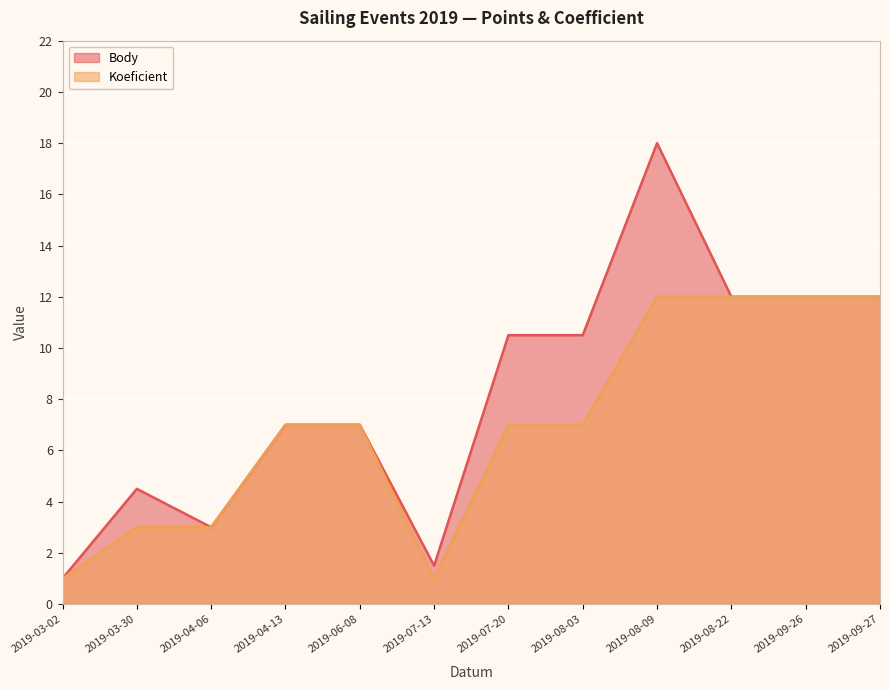

At which category is the sum across all series the highest?

2019-08-09